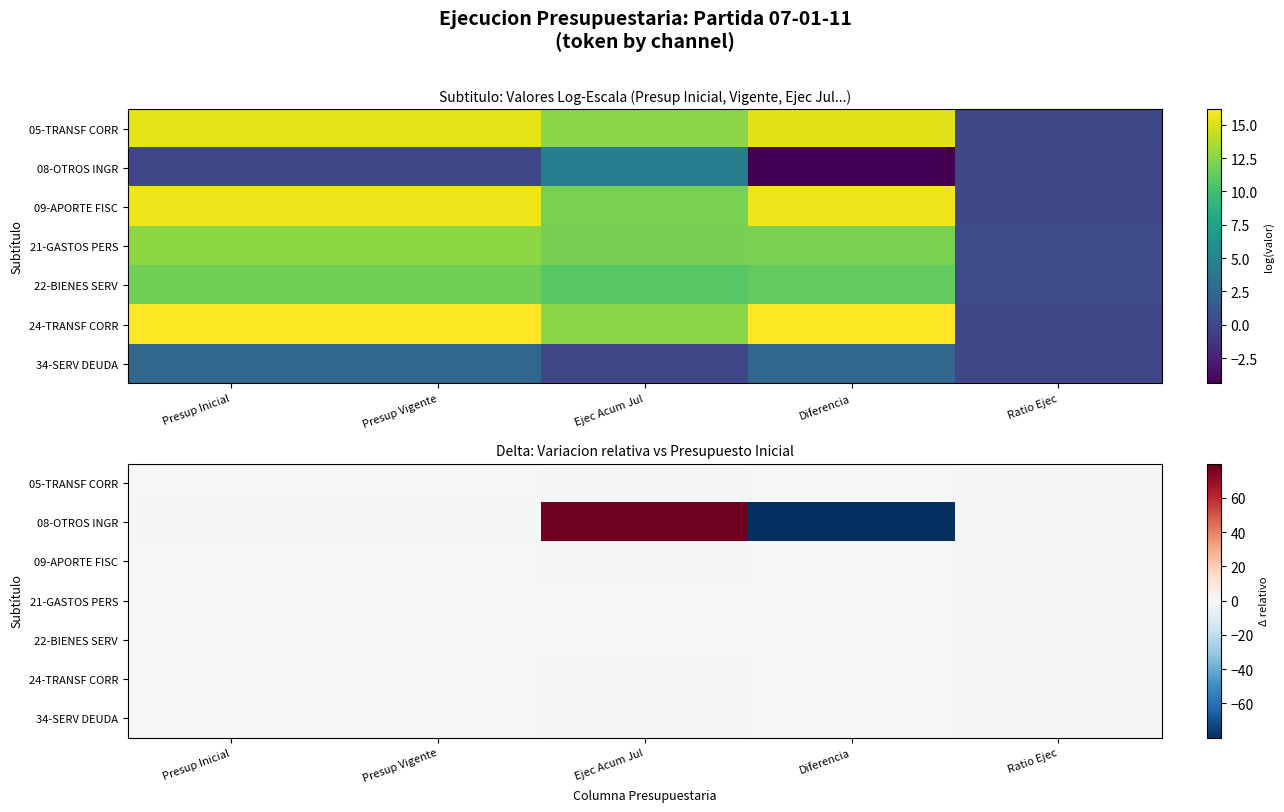

Is it true that 08-OTROS INGR equals 117.4 at Ejec Acum Jul?

False